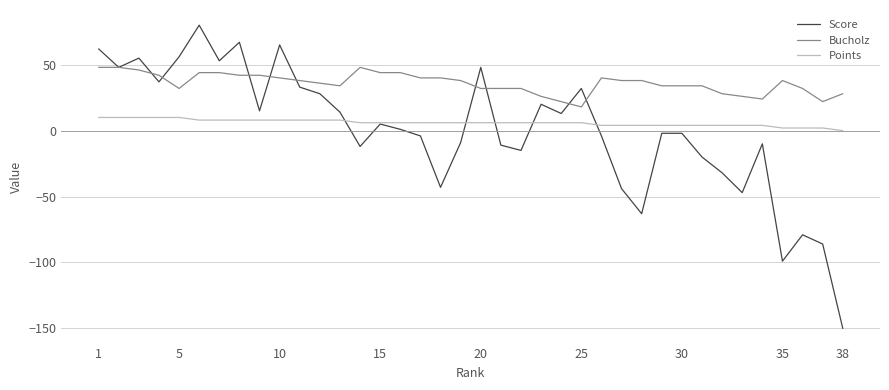

Rank the series by their maximum value, from highest to lowest.

Score, Bucholz, Points